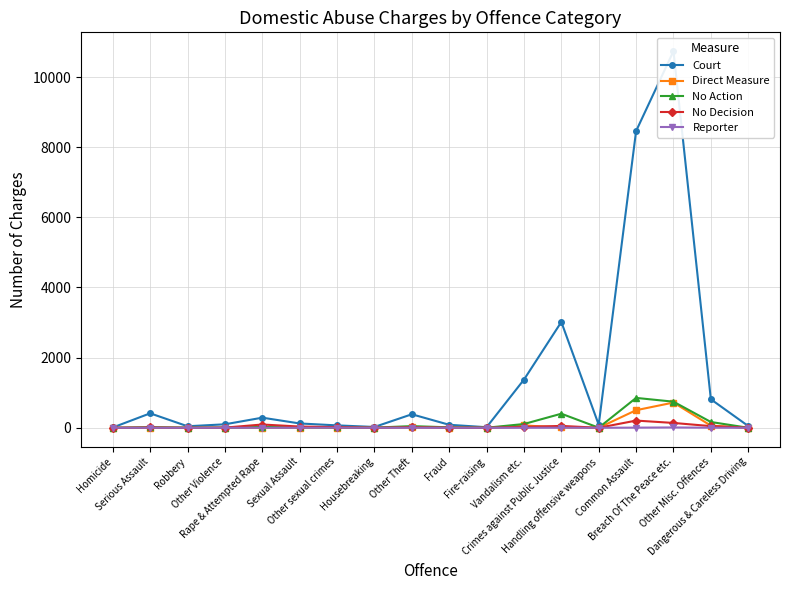

At which category does Direct Measure reach its first local valley?

Housebreaking